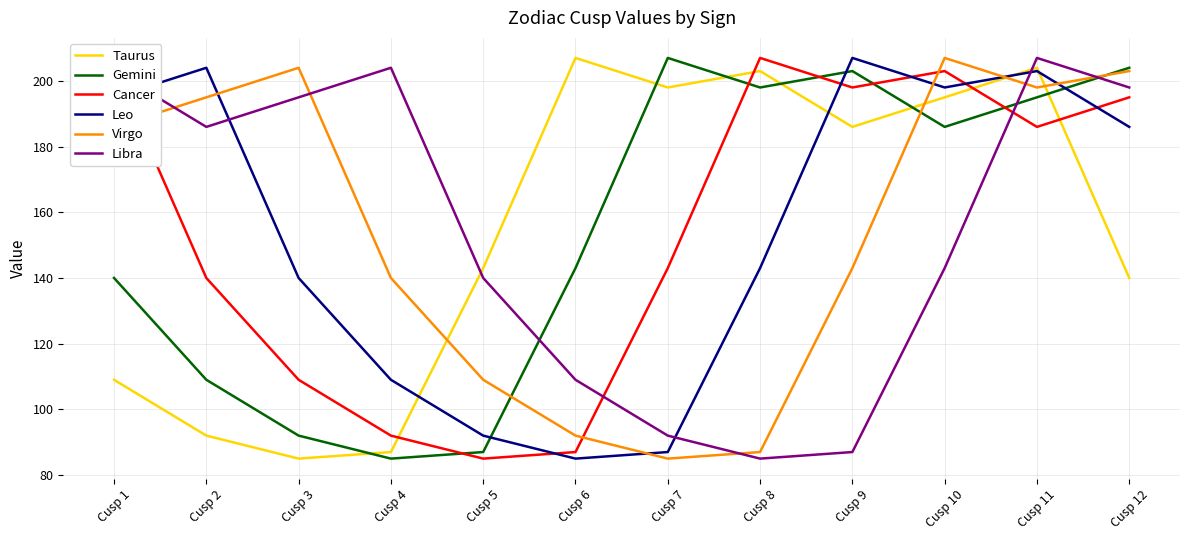

The Cancer series shows 111 at Cusp 5. True or false?

False